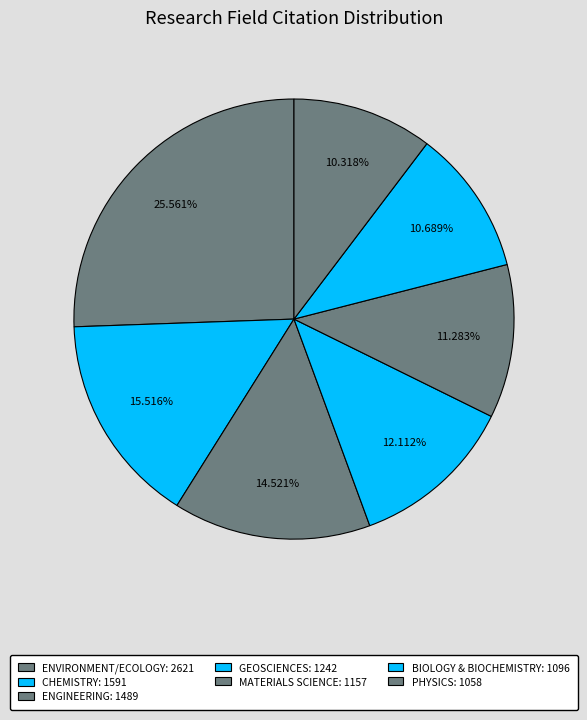

What portion of the pie excludes BIOLOGY & BIOCHEMISTRY?

89.3%